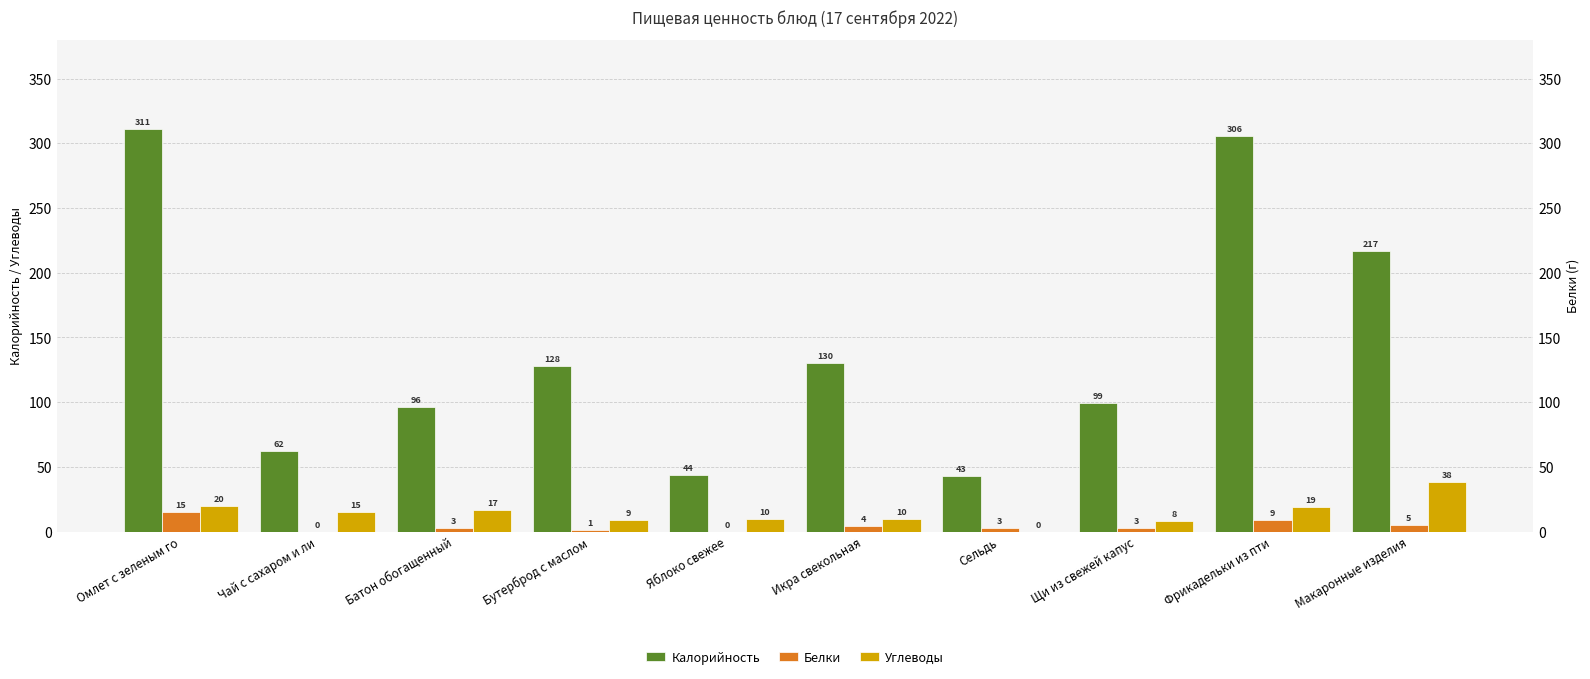

At which category is the sum across all series the highest?

Омлет с зеленым го